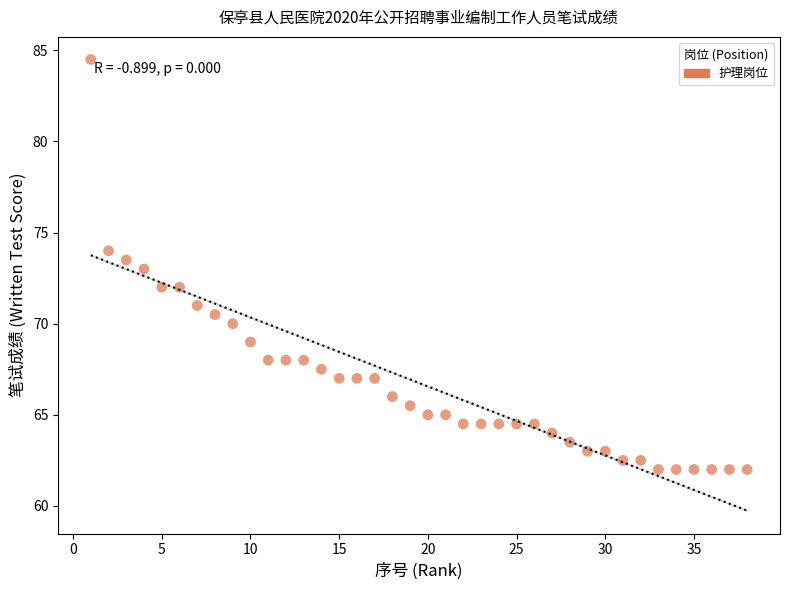

What is the range of X values (max minus min)?

37.0